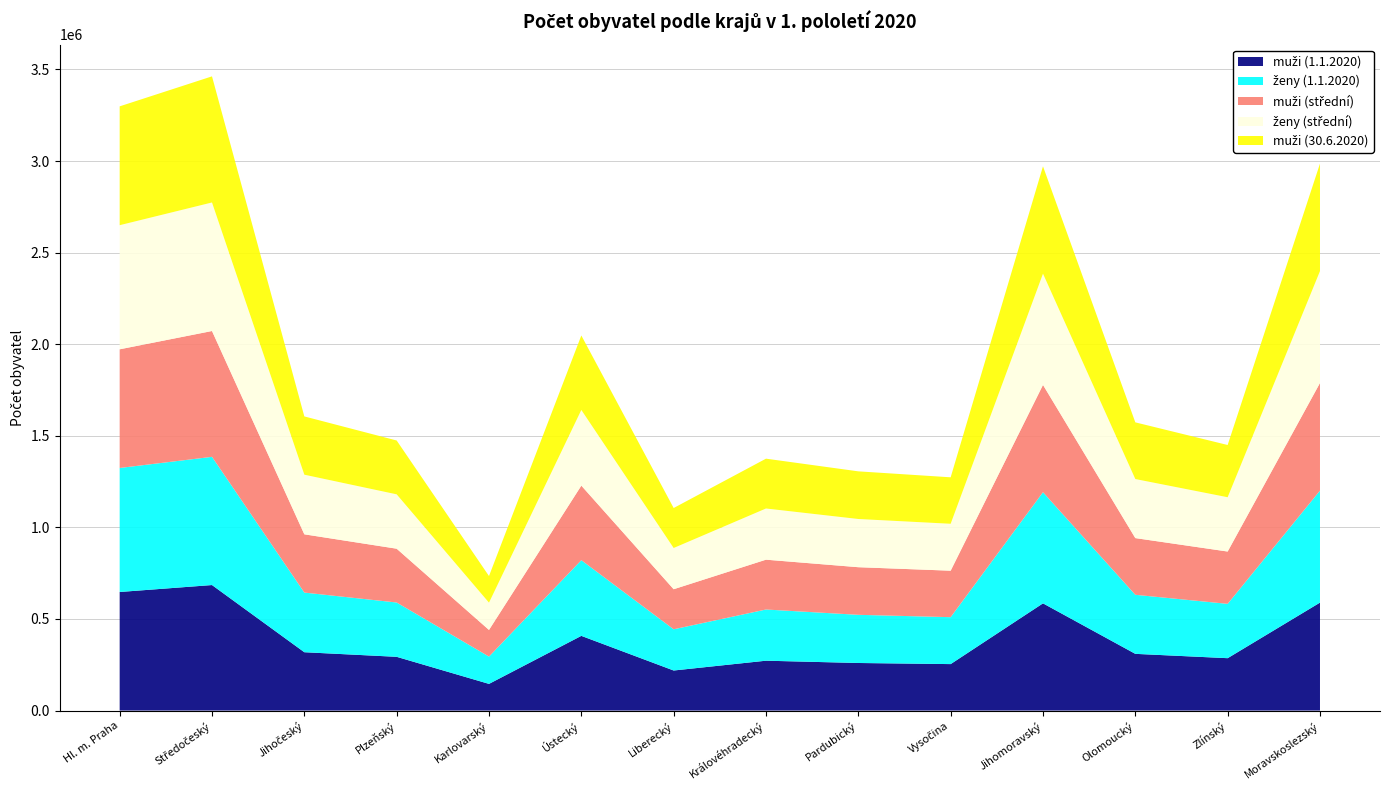

Reading right to left, extract all data points from this chart.

muži (1.1.2020): 589298	285949	309603	585254	253649	259694	272184	218661	407763	145594	293394	318468	685199	647286
ženy (1.1.2020): 611241	296606	322412	606735	256164	262968	279463	225029	413202	149070	296505	325615	699942	676991
muži (střední): 587812	285602	309507	585776	253716	259931	272017	218684	407023	145460	293711	318060	686878	647838
ženy (střední): 610633	296368	322333	607064	256126	263143	279403	225045	412998	148919	296758	325486	701601	677441
muži (30.6.2020): 586876	285214	309487	586381	253721	260152	272077	218336	406610	145345	293950	318131	688602	648893